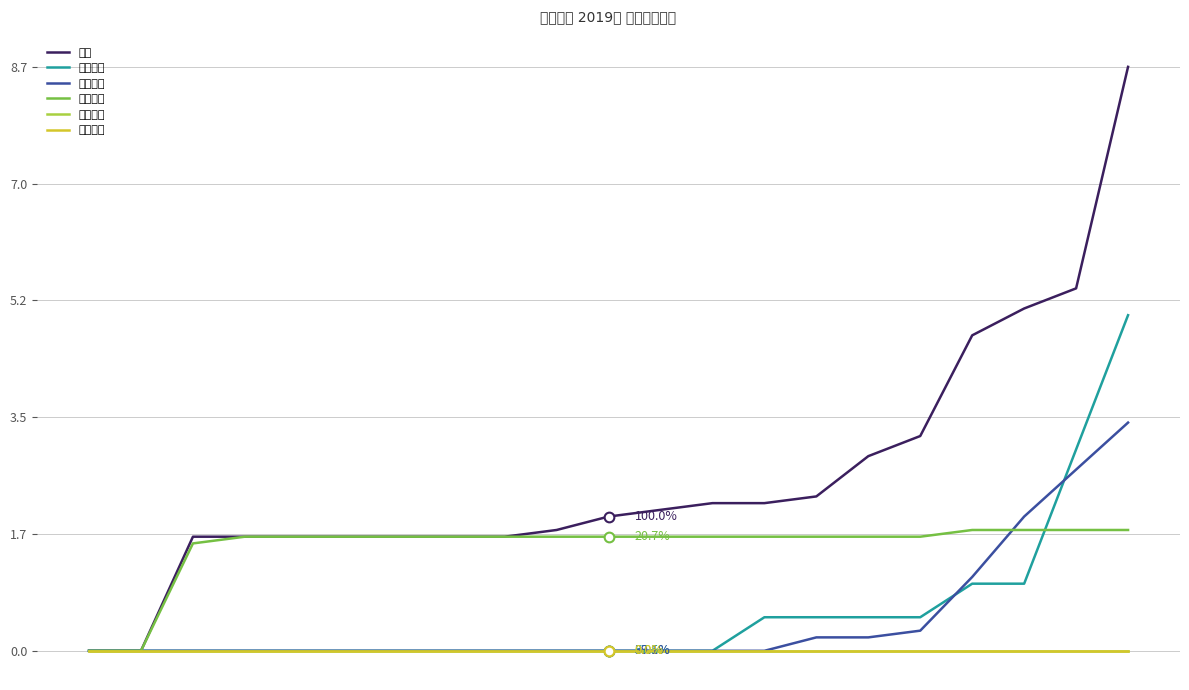

Does the chart have visible grid lines?

Yes